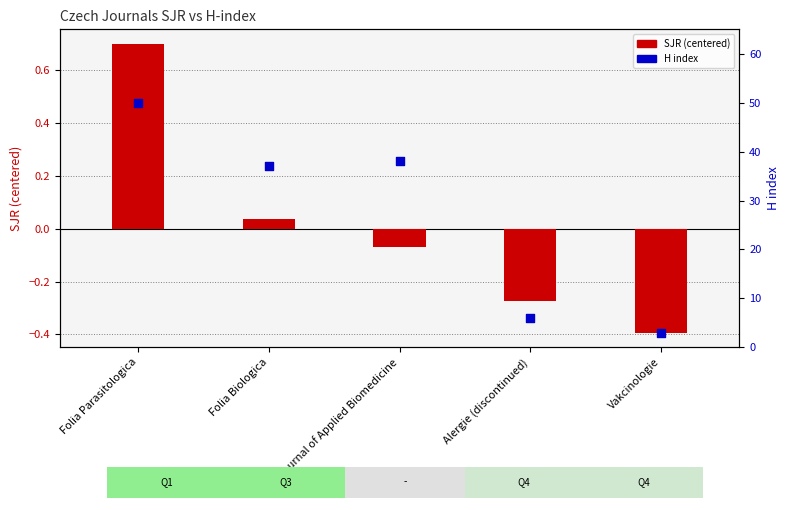

What are all the series names shown in the legend?

SJR (centered), H index